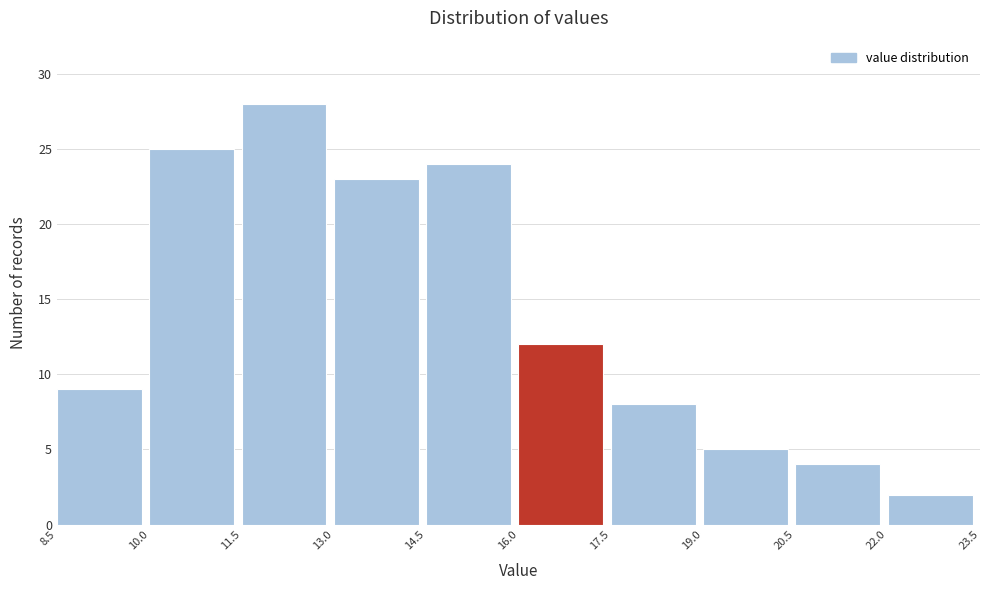

Reading left to right, transcribe this chart: for each bar, give the range it covers on the x-axis and its height. The values are not printed on the chart, so give them approximately, as read against the axis.

8.5 to 10.0: 9
10.0 to 11.5: 25
11.5 to 13.0: 28
13.0 to 14.5: 23
14.5 to 16.0: 24
16.0 to 17.5: 12
17.5 to 19.0: 8
19.0 to 20.5: 5
20.5 to 22.0: 4
22.0 to 23.5: 2